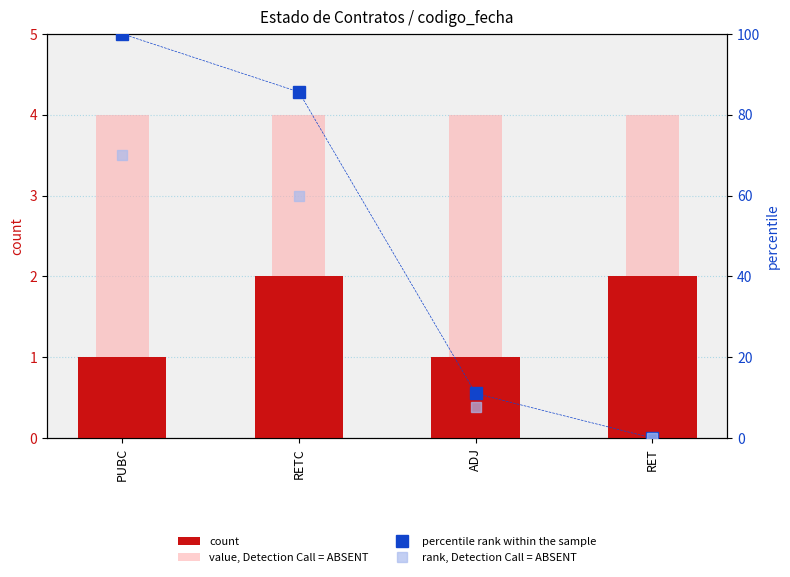

At which category is the sum across all series the highest?

PUBC